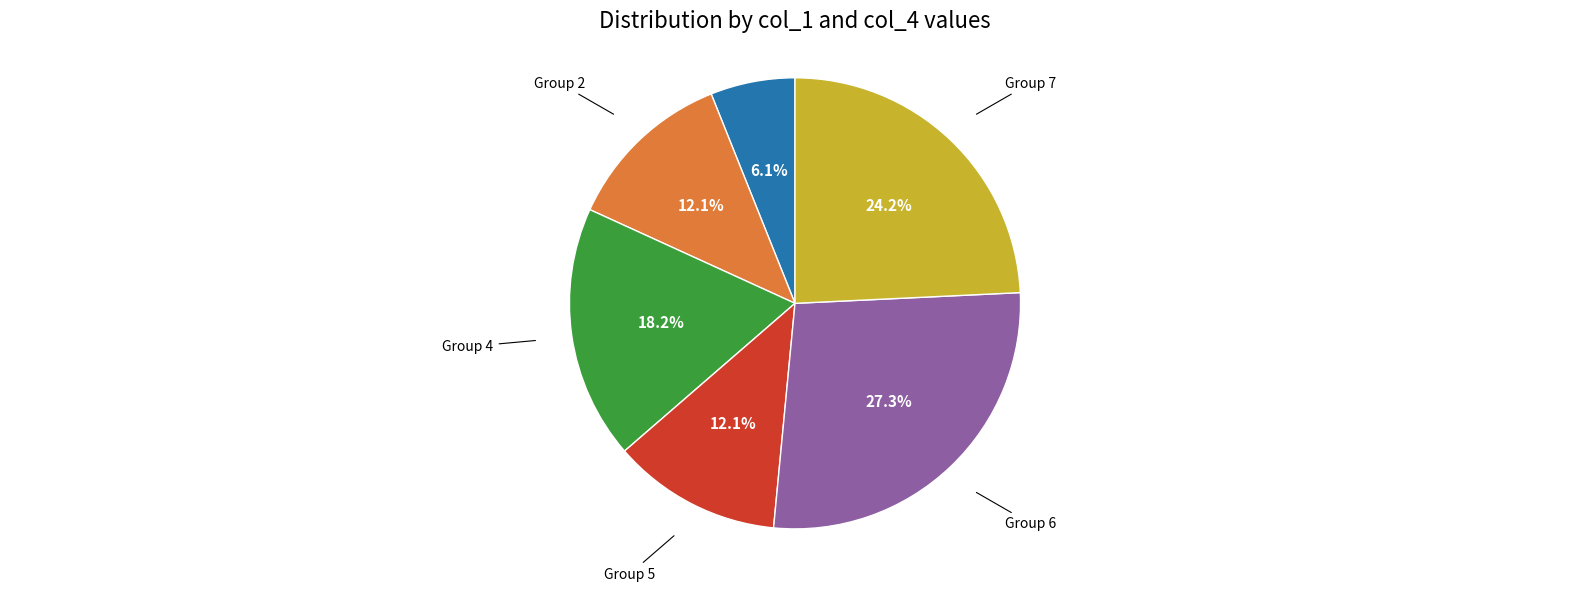

Count the number of slices in the pie.

6